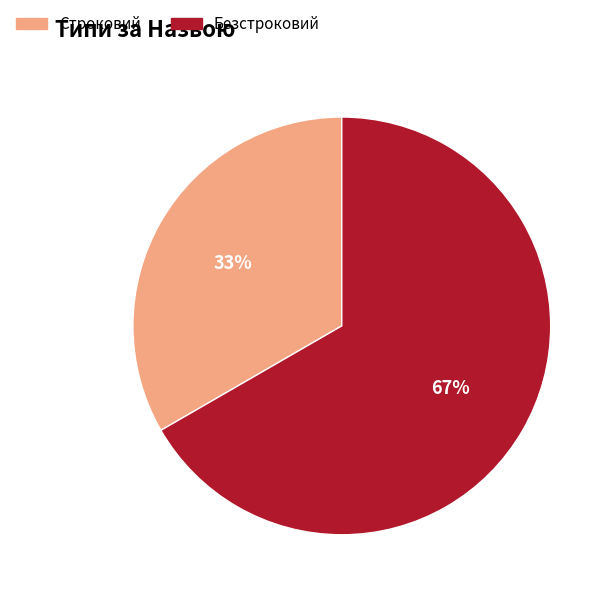

True or false: Строковий accounts for 33% of the total.

True